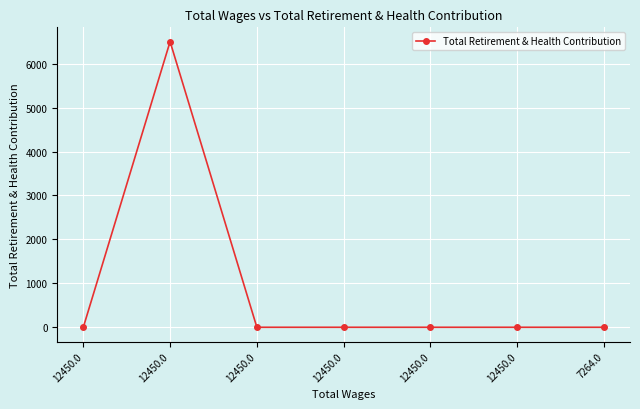

True or false: there are more than 1 points higher than both neighbors.

False